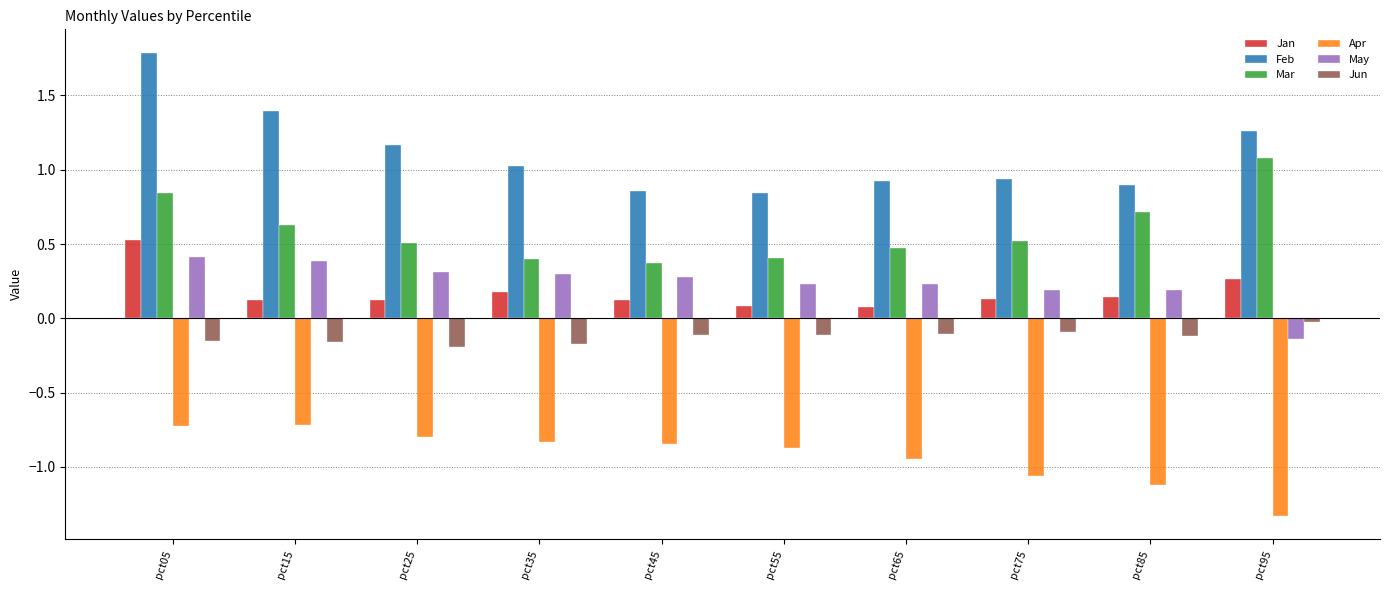

What is the average value of the May series?

0.2